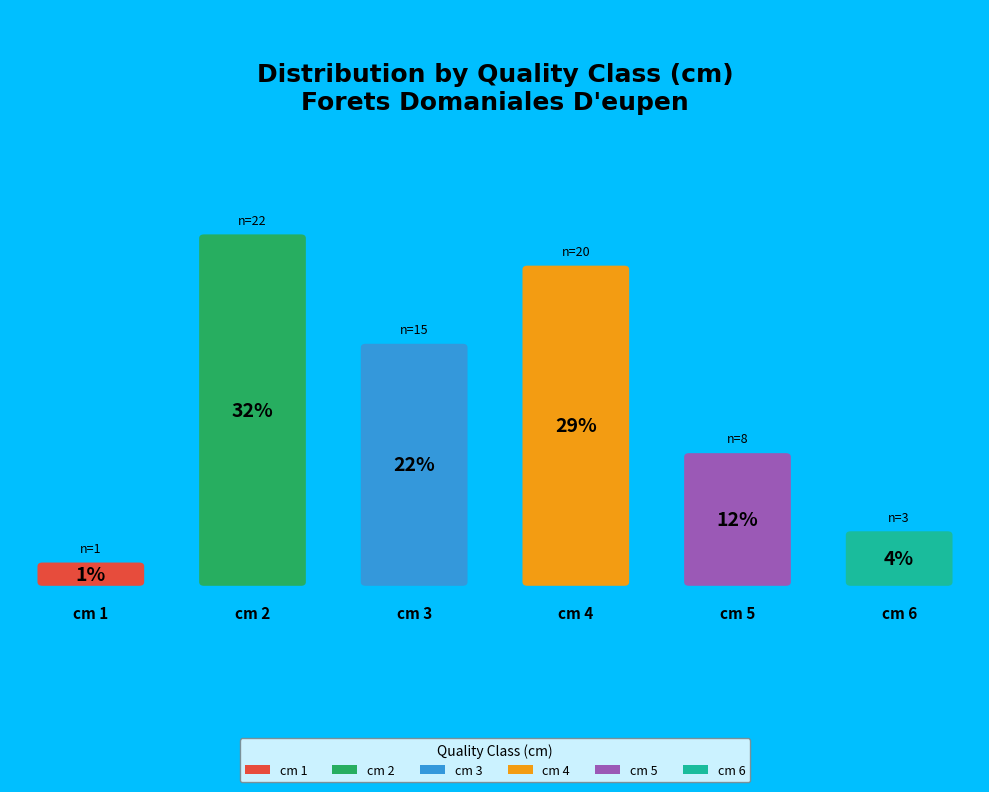

What is the change in value from 5 to 6?

-5